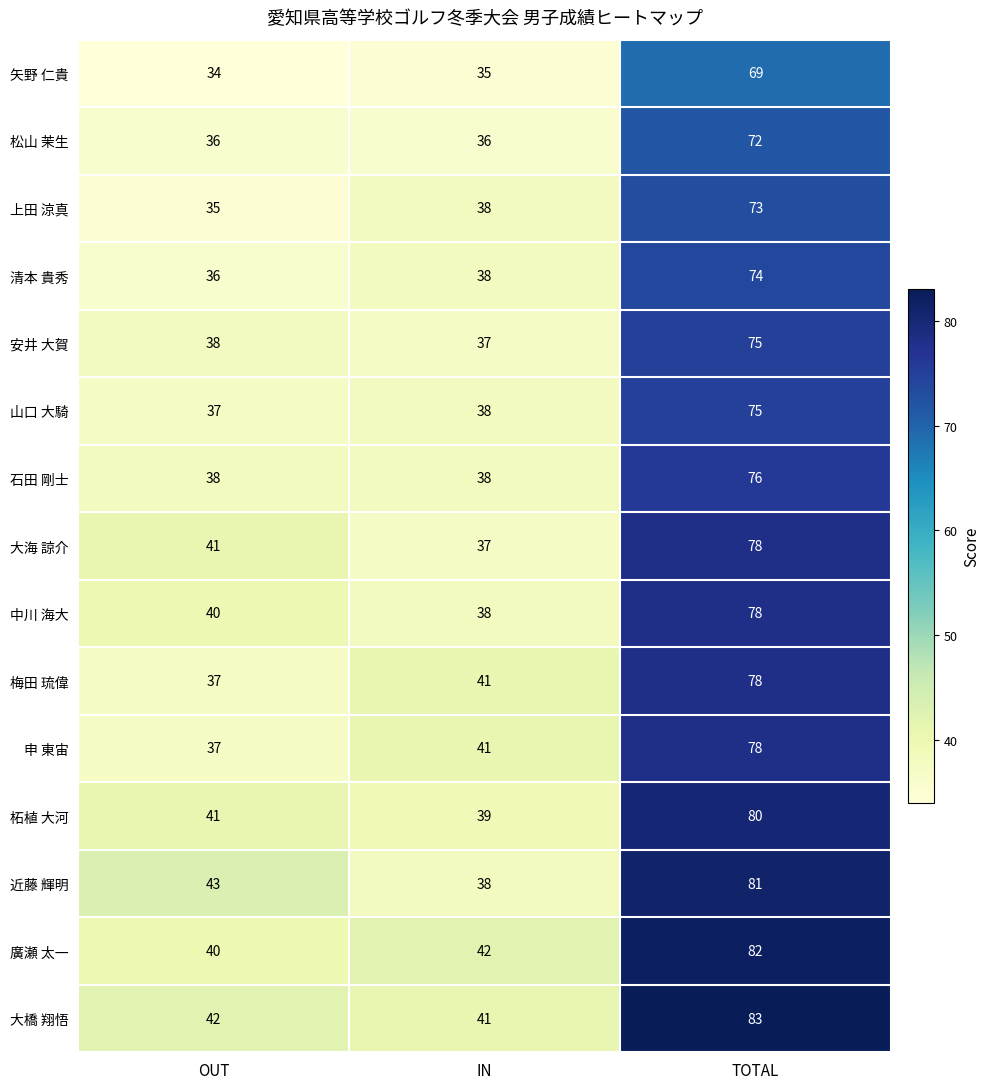

What is the total value across all series at TOTAL?

1152